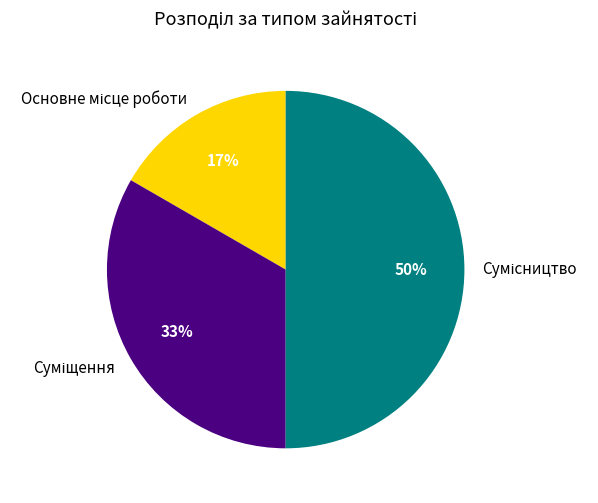

To the nearest percent, what is the average slice percentage?

33%